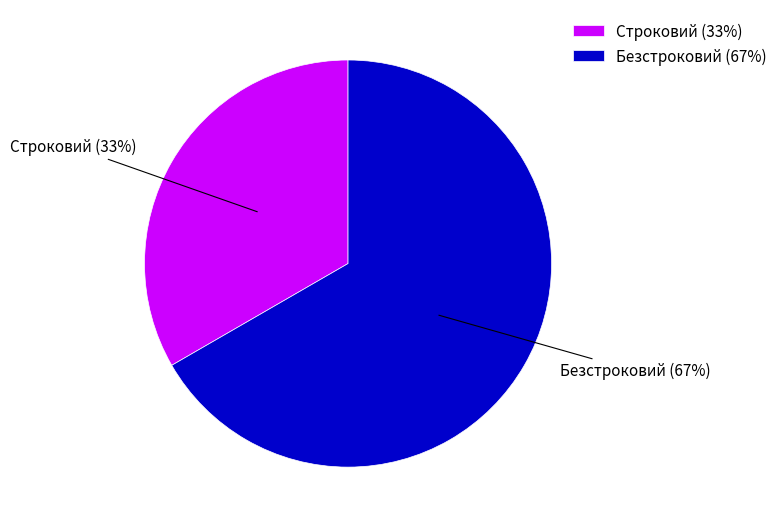

Rank the categories by value from lowest to highest.

Строковий, Безстроковий